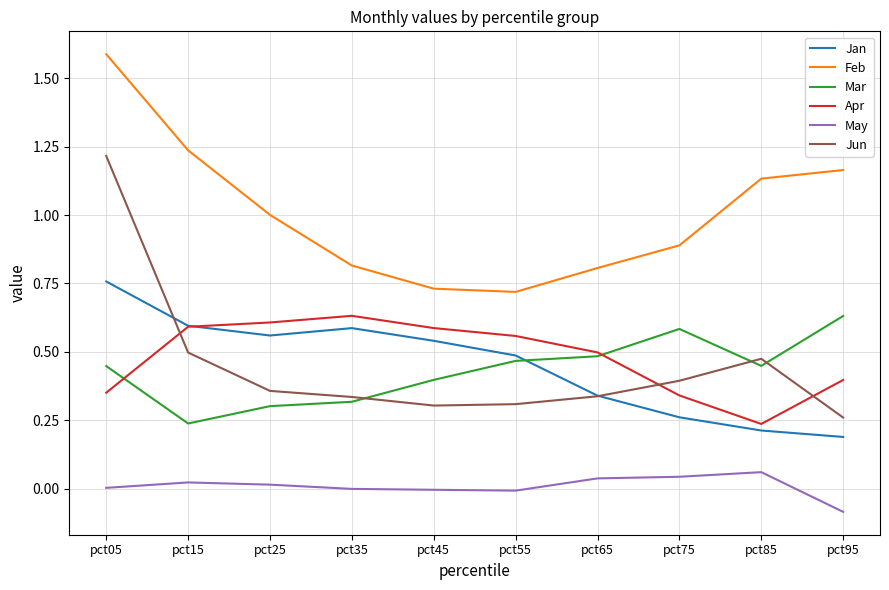

True or false: Apr and Feb intersect in this chart.

False